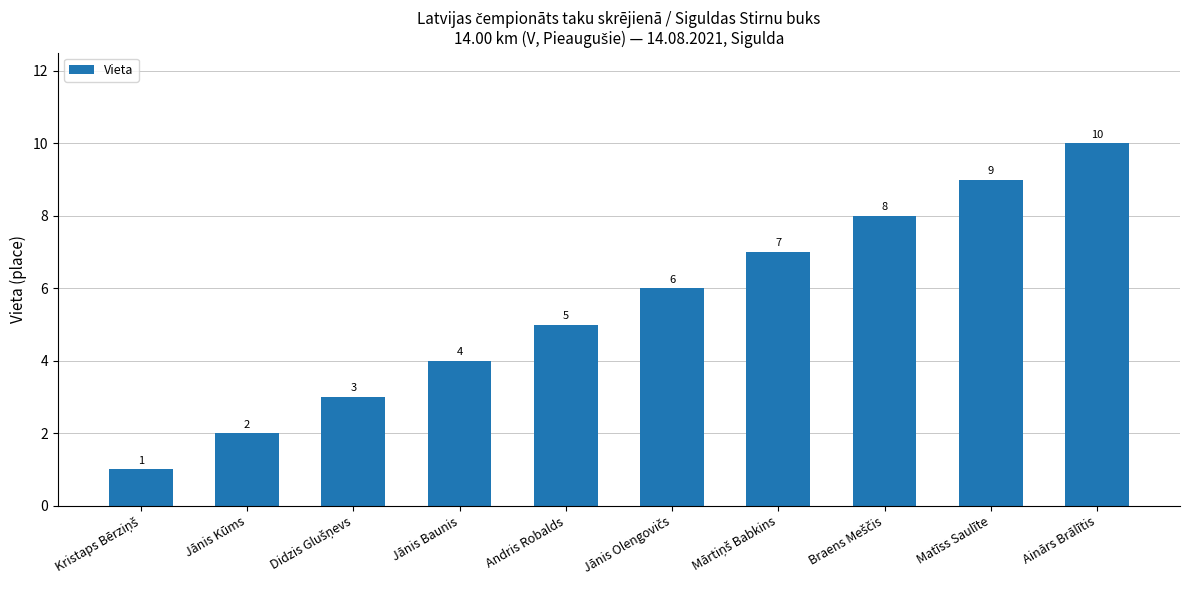

The chart shows a value of 9 at Matīss Saulīte. True or false?

True